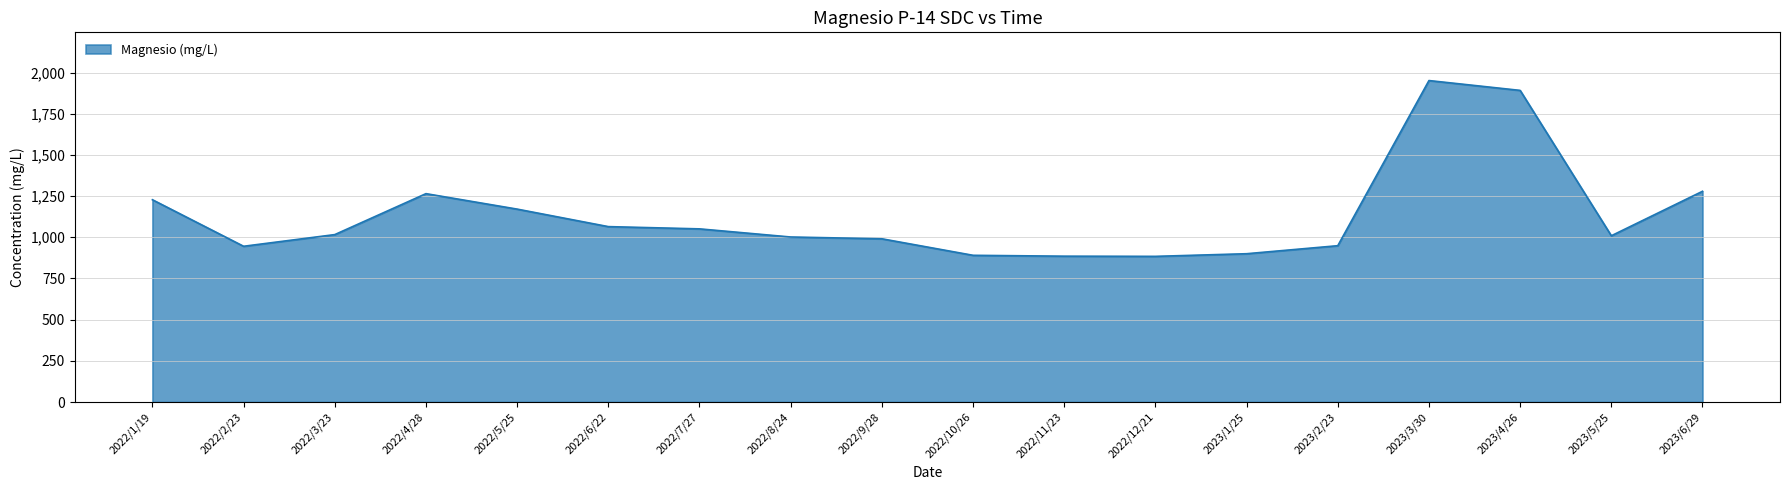

True or false: there are more than 1 points higher than both neighbors.

True